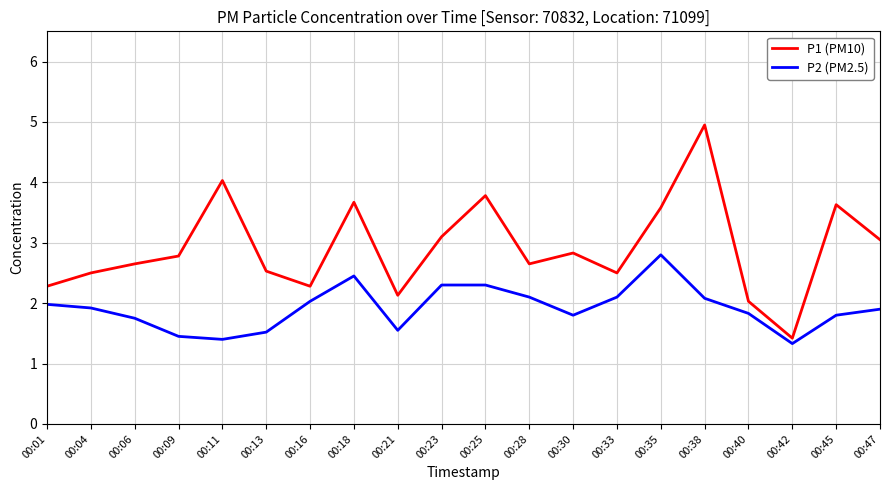

Which series has the largest total across all categories?

P1 (PM10)